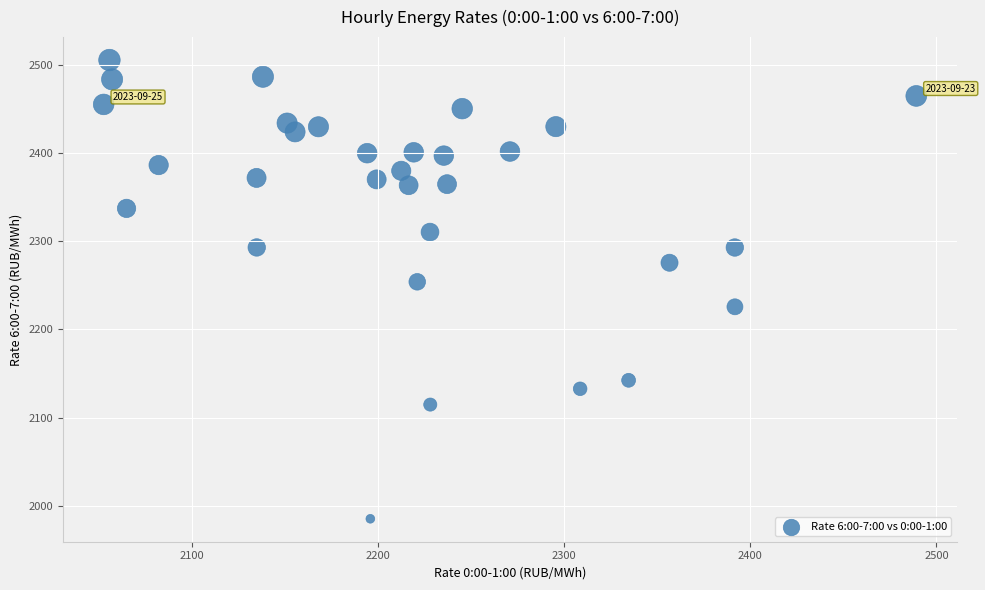

What Y value in the scatter plot is closest to 2245?

2254.0